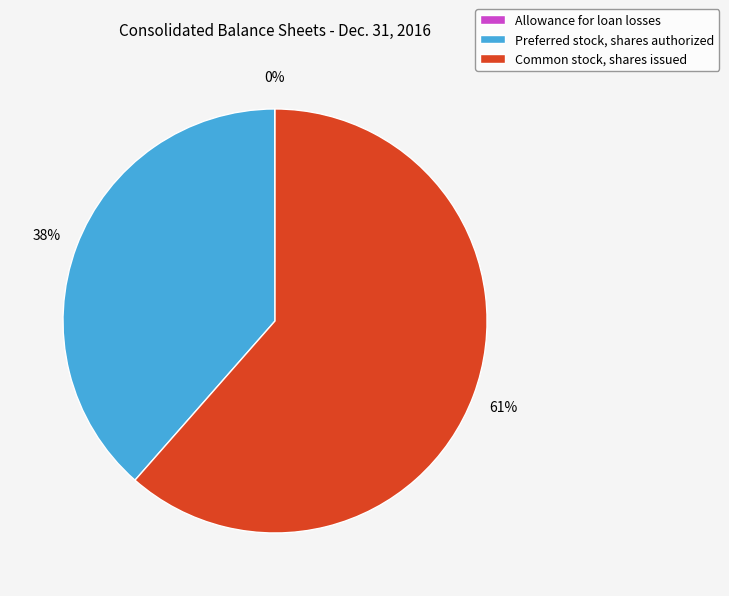

The Common stock, shares issued slice represents 53% of the pie. True or false?

False